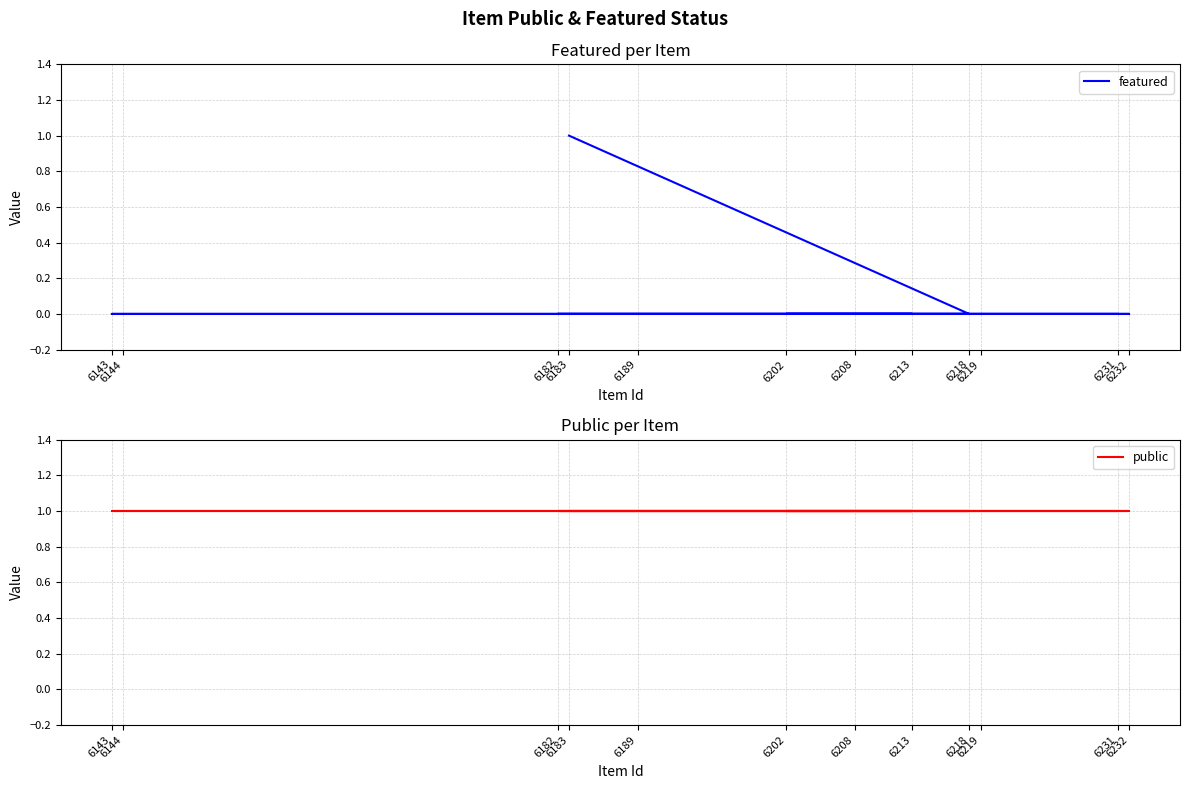

What are all the series names shown in the legend?

featured, public